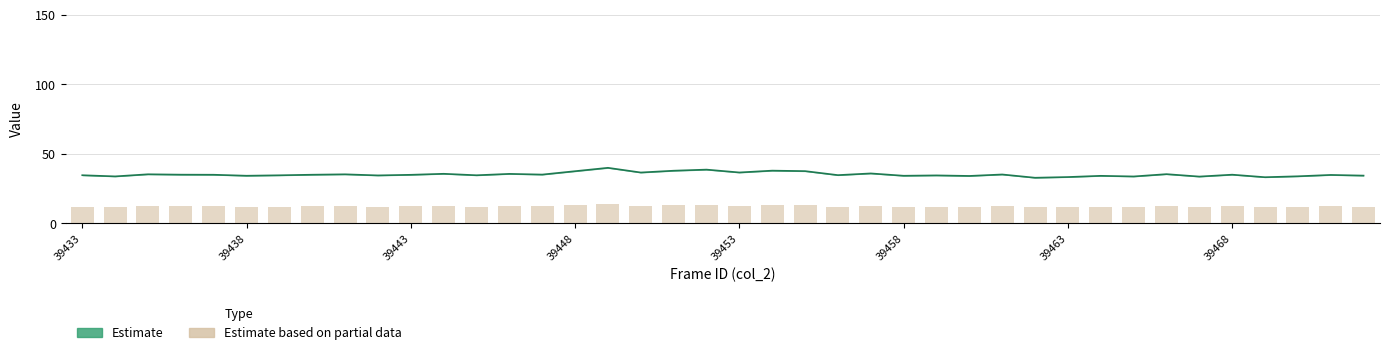

Which has a higher value, 9 or 38?

38